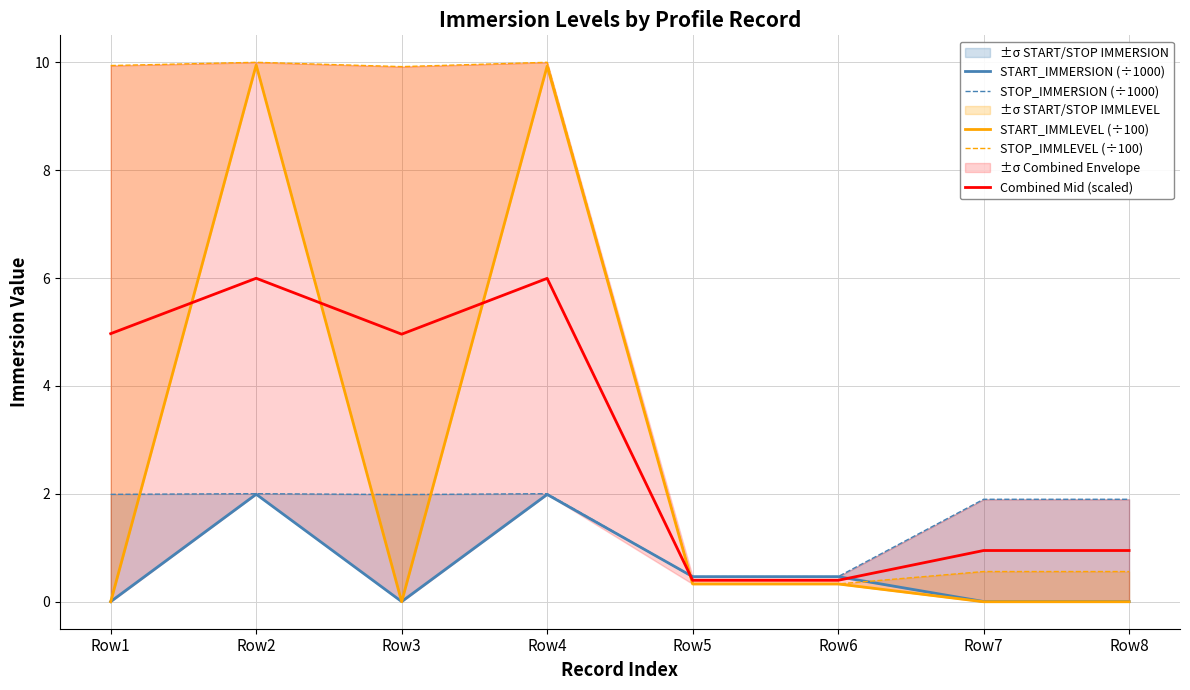

True or false: START_IMMERSION (÷1000) and STOP_IMMLEVEL (÷100) cross at least once.

True